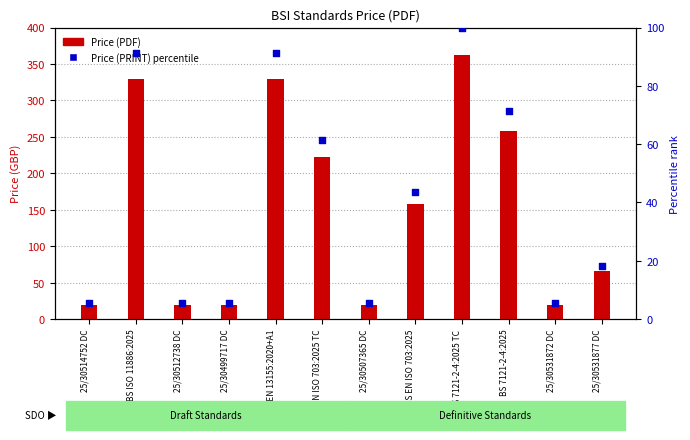

Which series has the largest Y range (max minus min)?

Price (PDF)